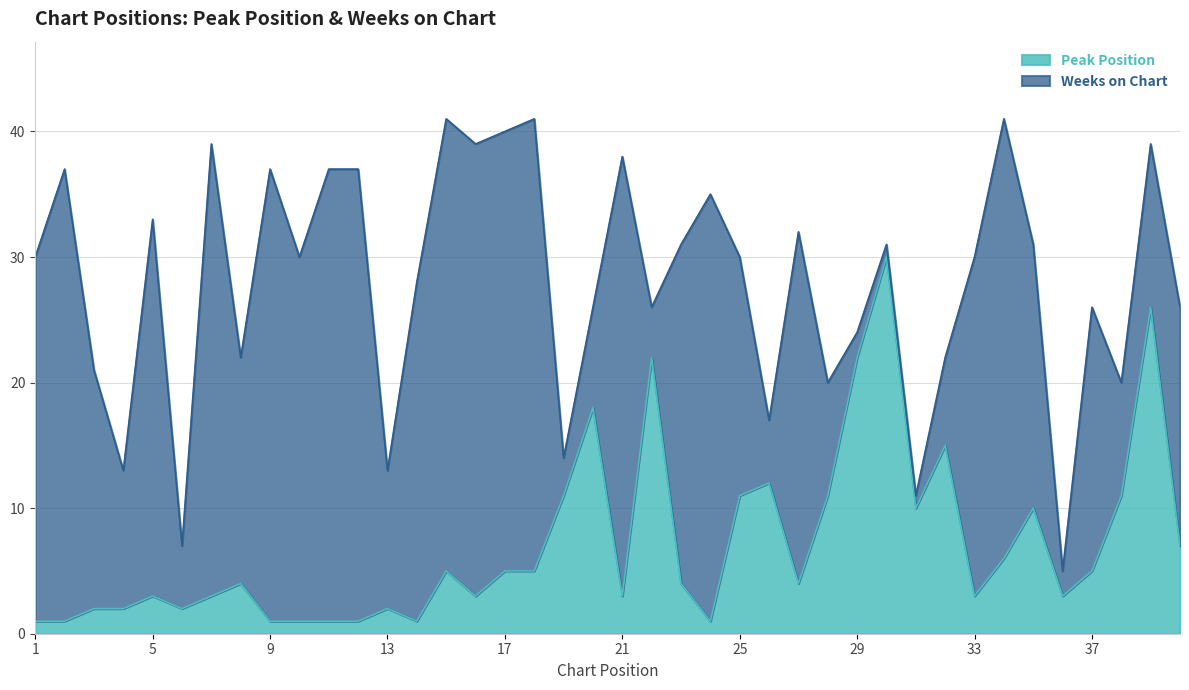

True or false: the data has more than 0 interior local peaks.

True